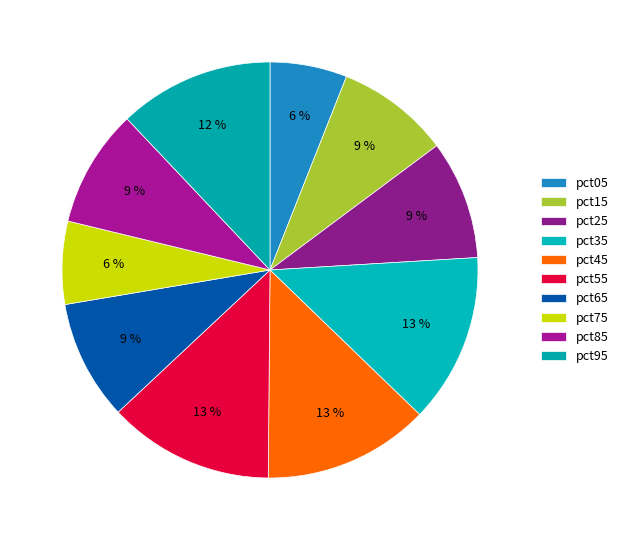

To the nearest percent, what is the difference between the largest and smallest slice percentages?

7%